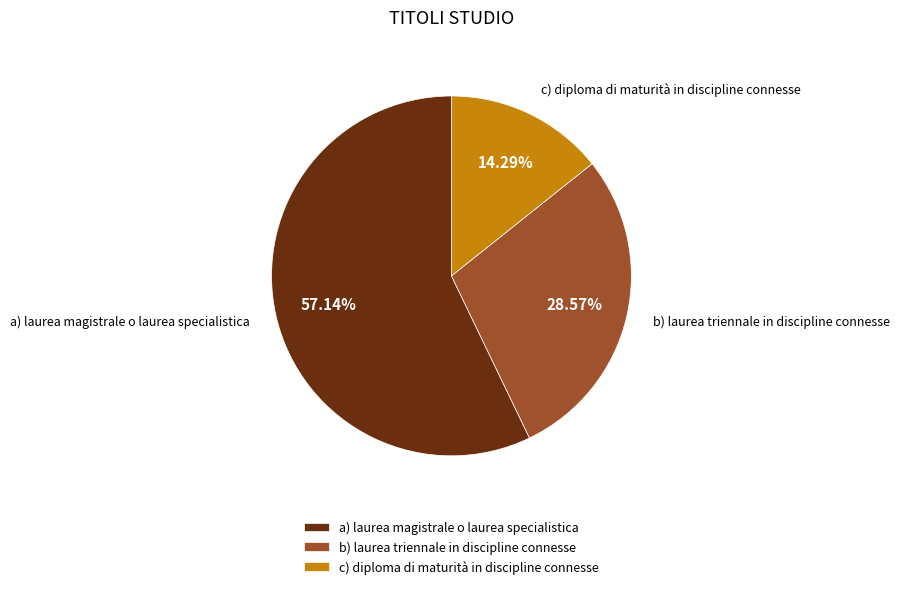

Which category accounts for the majority?

a) laurea magistrale o laurea specialistica